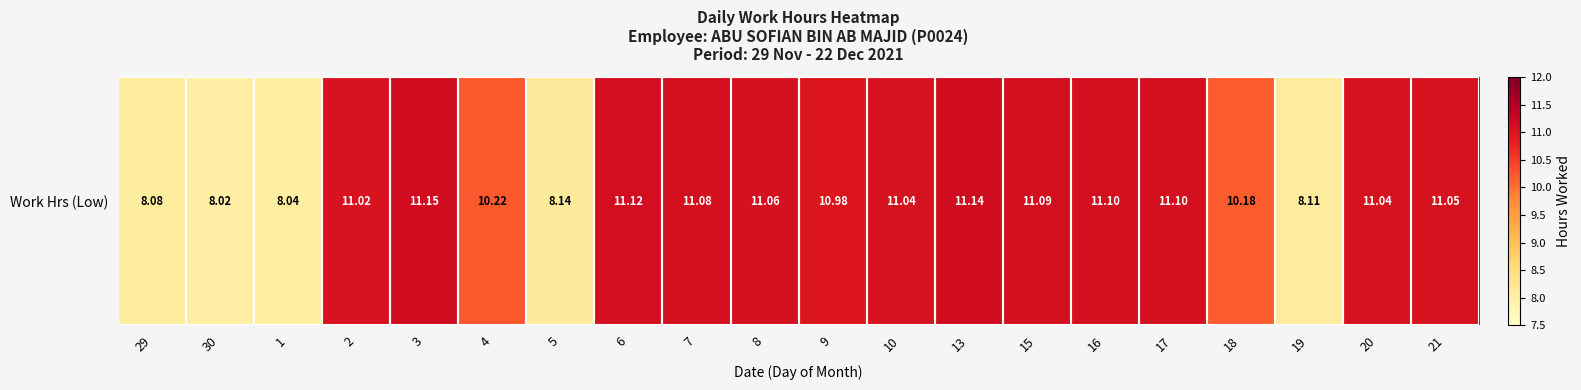

What is the smallest value displayed?

8.0